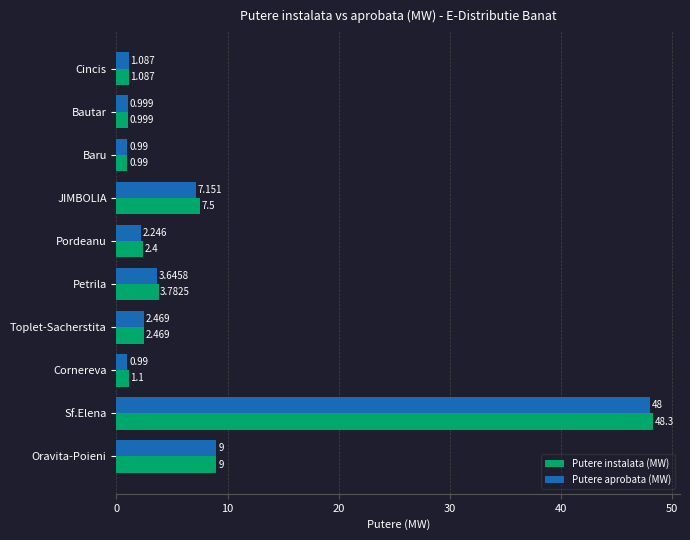

Which category has the highest value in the Putere aprobata (MW) series?

Sf.Elena